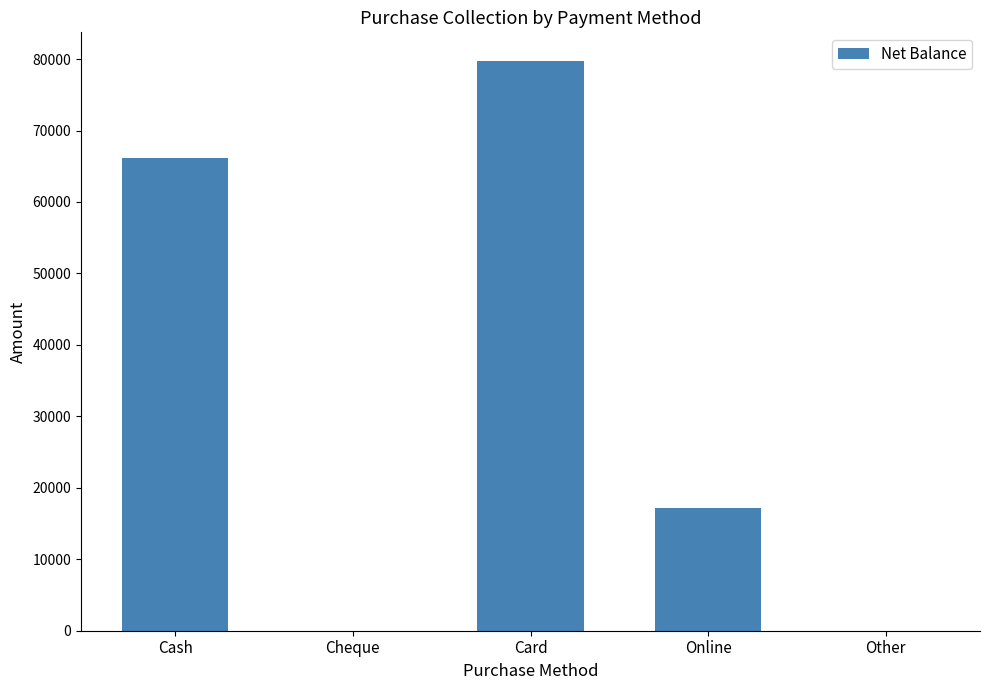

Reading right to left, transcribe all the data shown in this chart.

Other=0	Online=17200	Card=79750	Cheque=0	Cash=66200